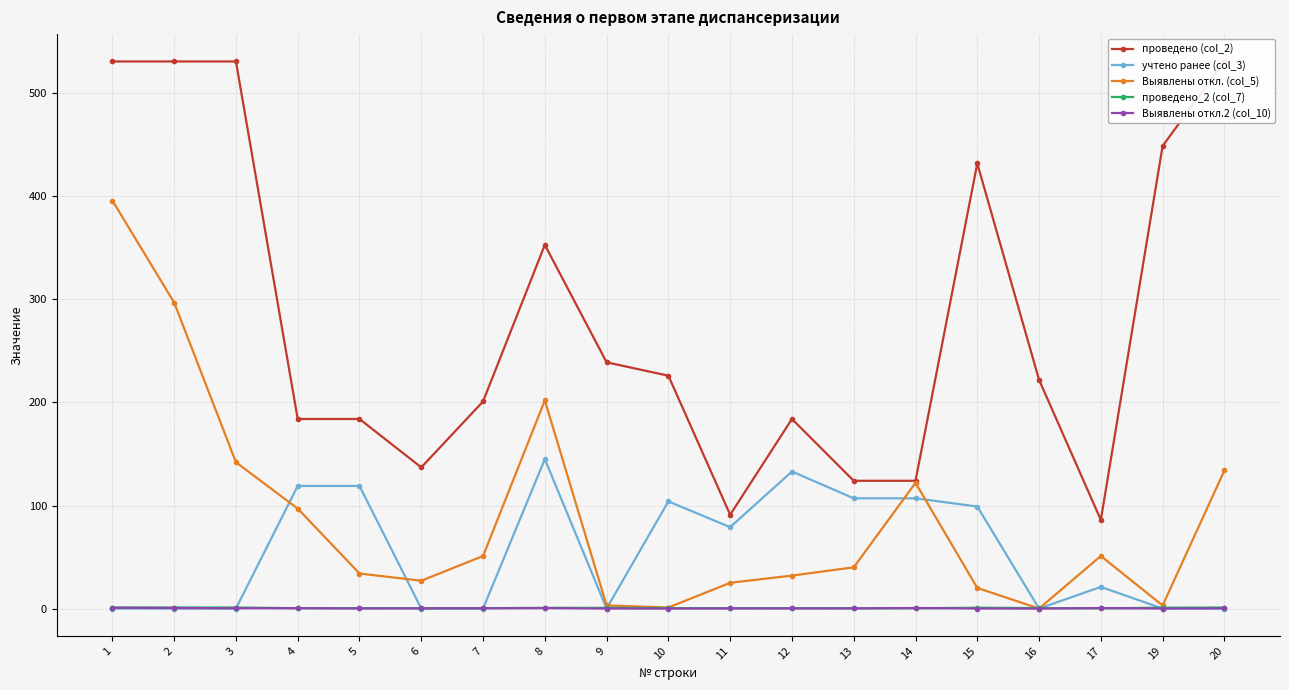

At which category does the chart reach its minimum across all series?

1